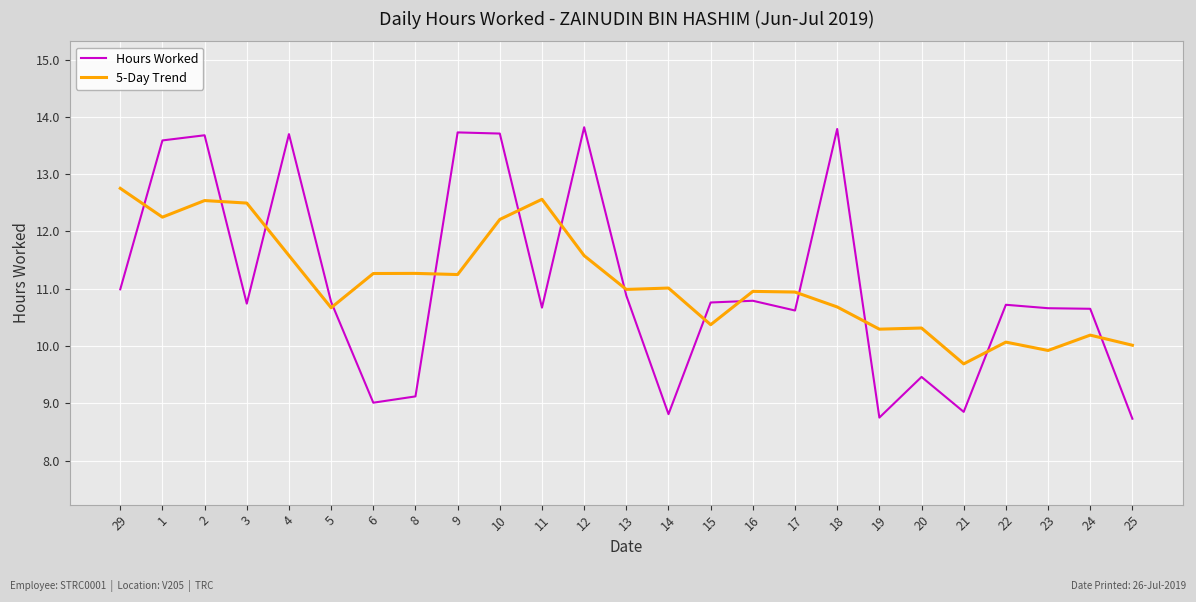

At which category is the sum across all series the highest?

2